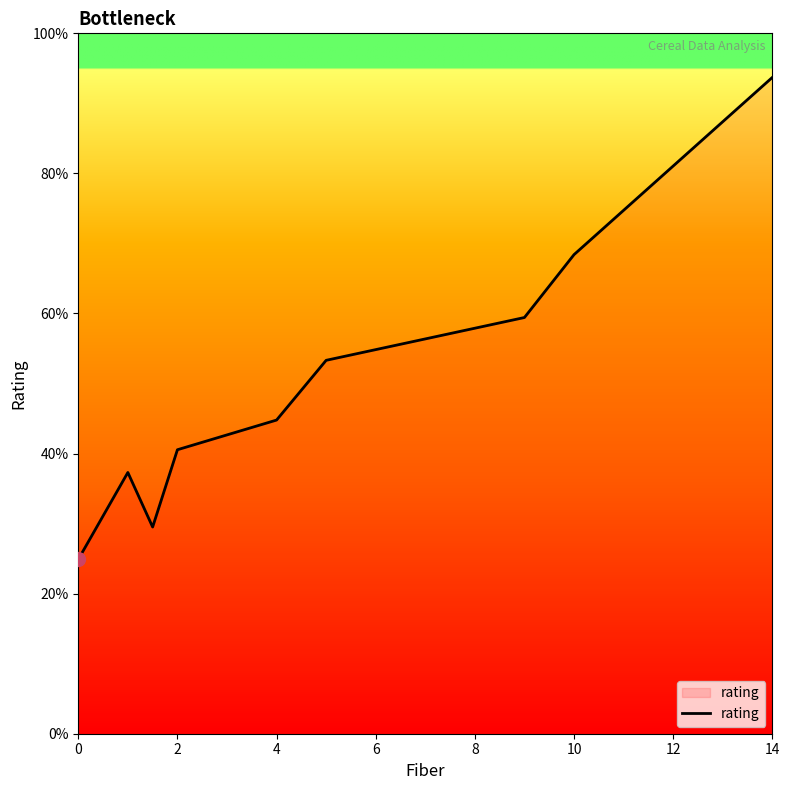

What is the minimum value shown in the chart?

24.9